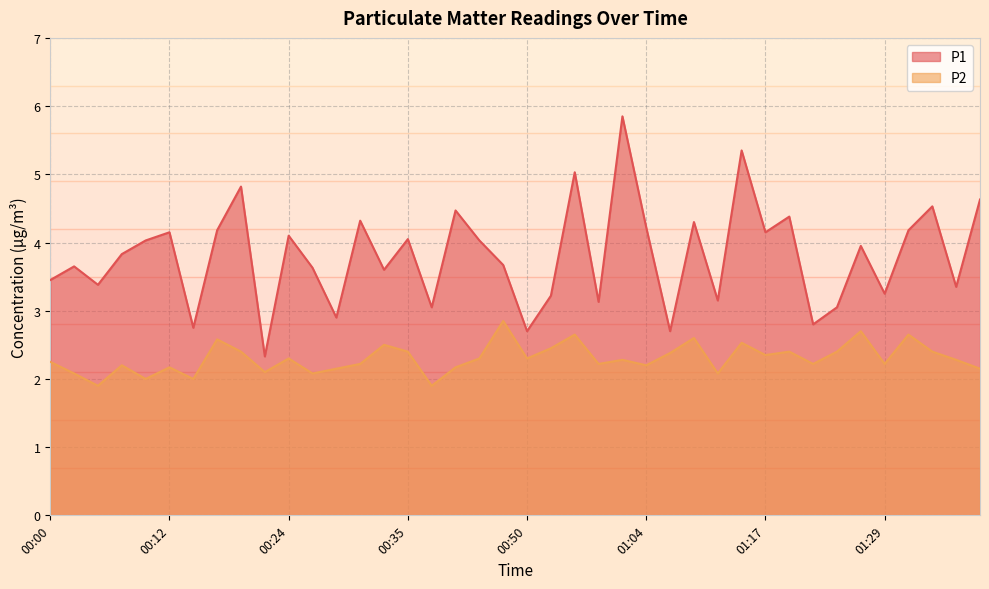

Is it true that P1 equals 2.2 at 00:33?

False